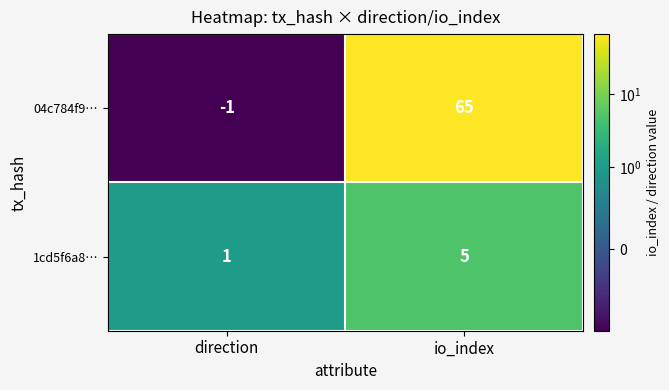

Which category has the lowest value across all series?

direction